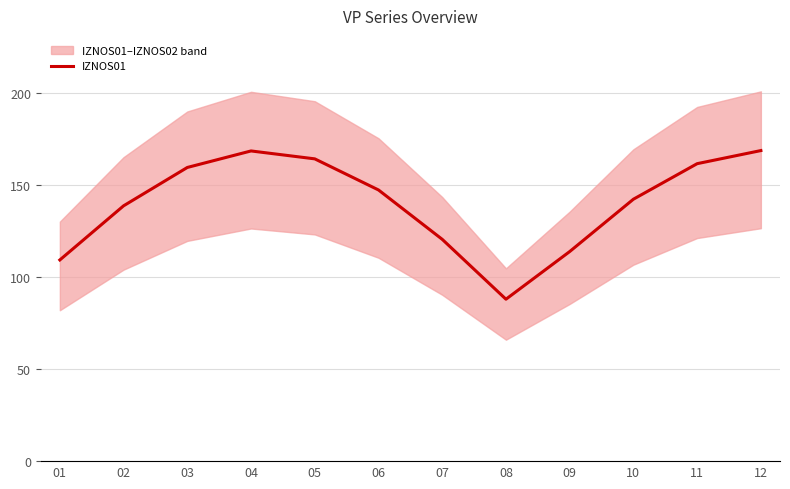

Which has a higher value, 03 or 08?

03